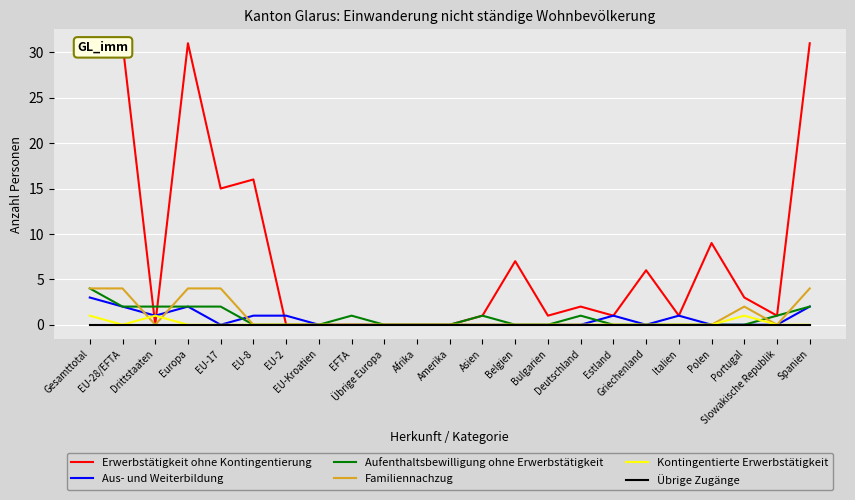

What is the difference between the highest and lowest values at Griechenland?

6